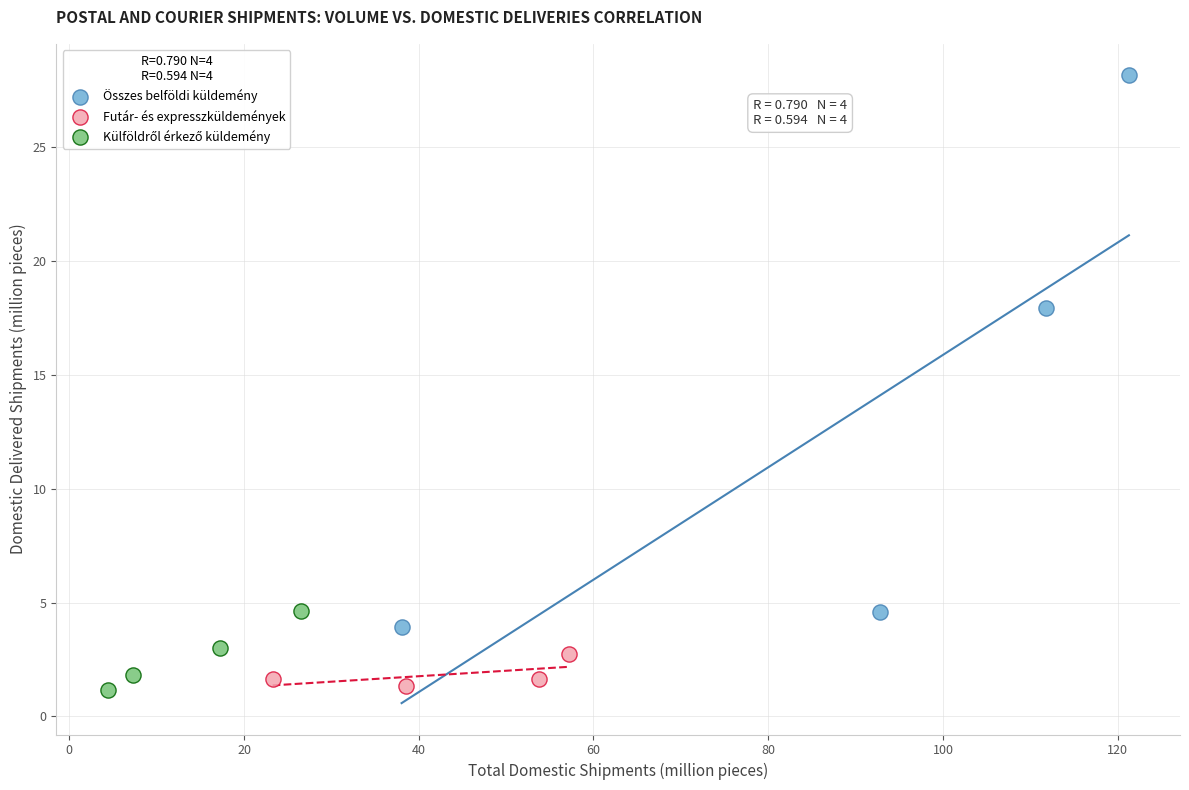

Which series has the largest Y range (max minus min)?

Összes belföldi küldemény